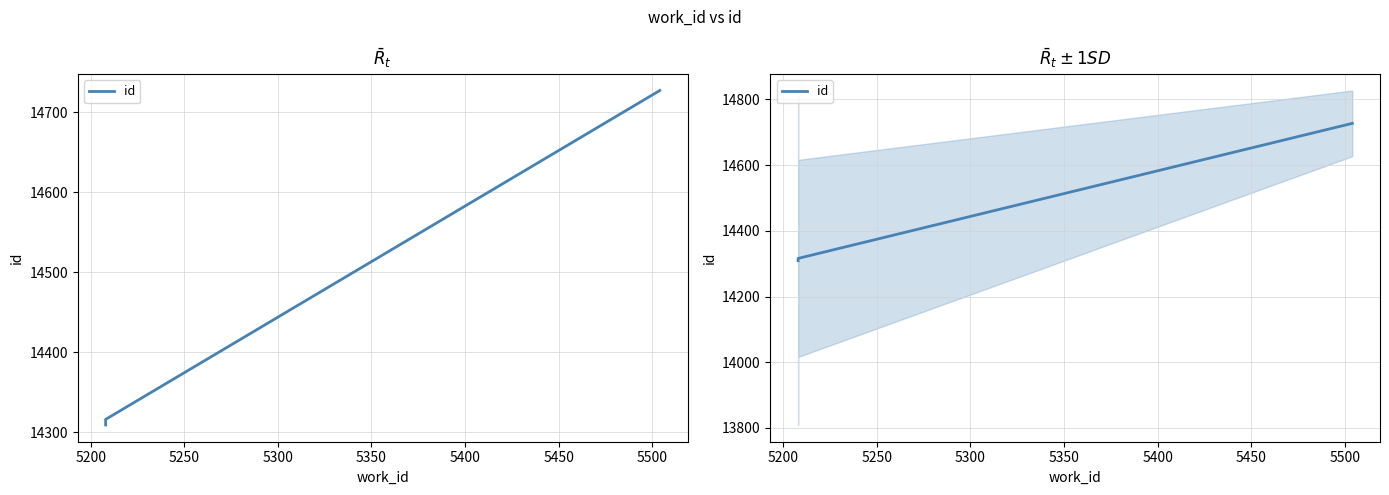

How many data points are less than 14316?

1